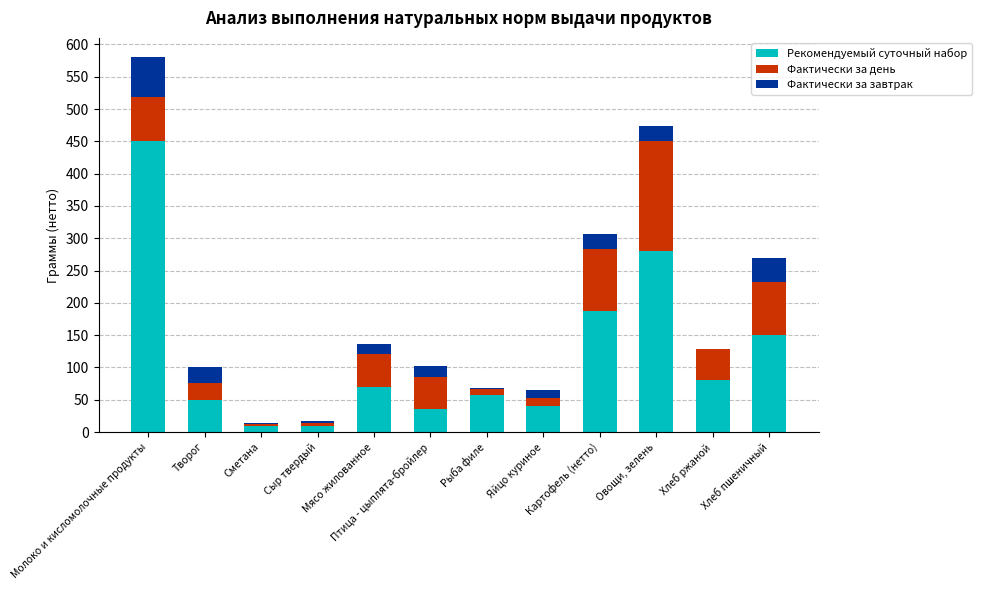

At which category is the sum across all series the highest?

Молоко и кисломолочные продукты